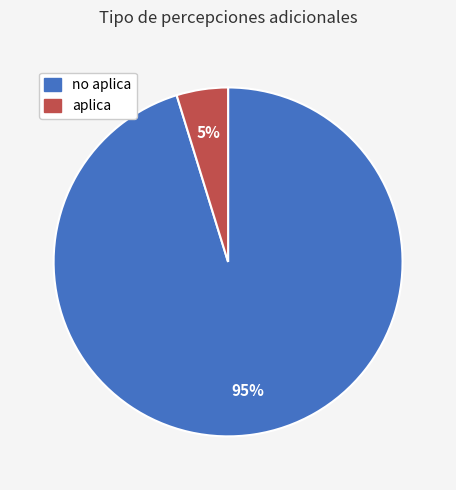

Rank the categories by value from highest to lowest.

no aplica, aplica